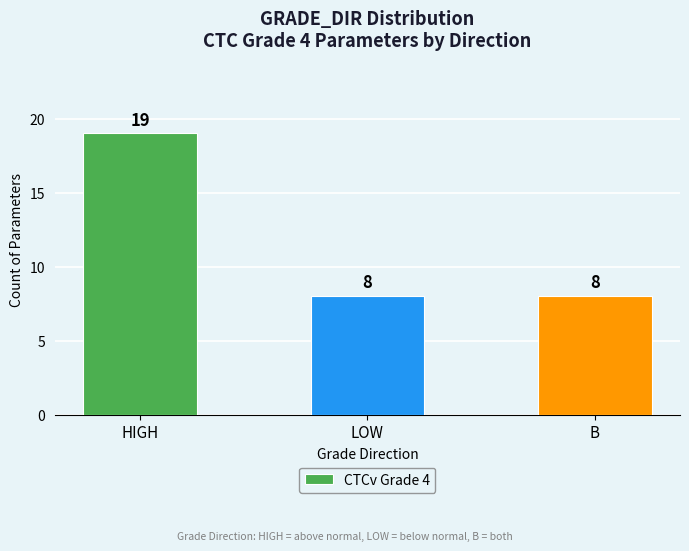

What is the ratio of the value at HIGH to the value at LOW?

2.4